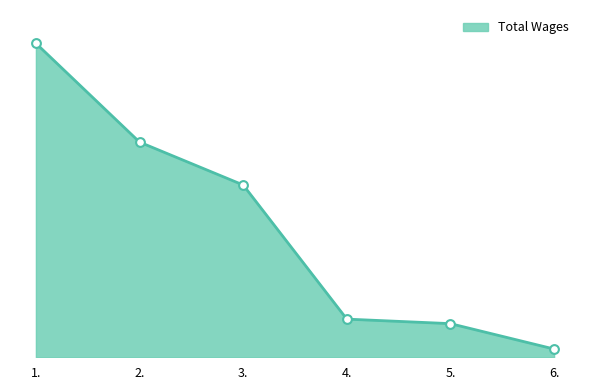

Between 4. and 5., which is larger?

4.